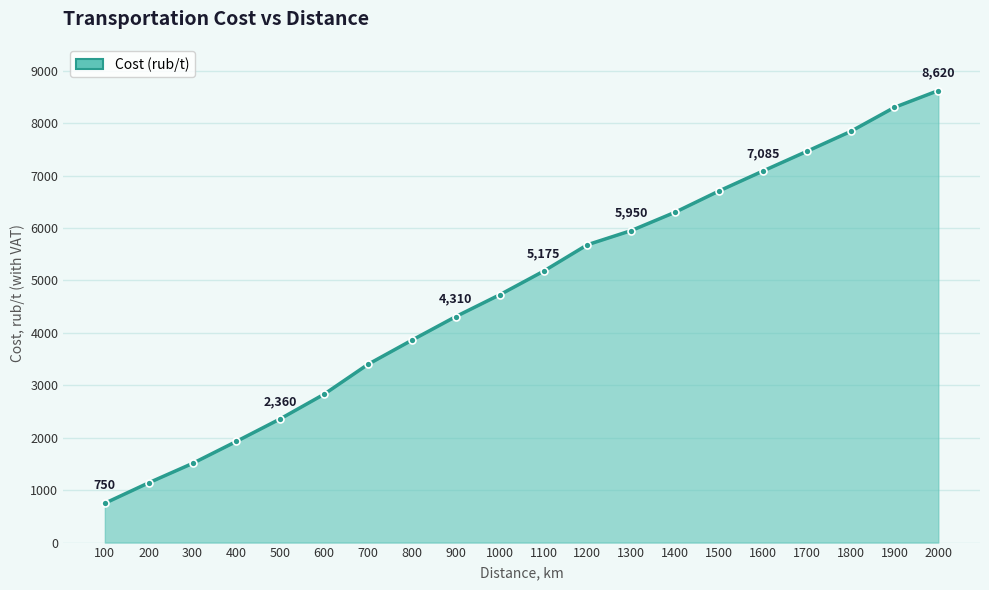

True or false: there are more than 1 points higher than both neighbors.

False